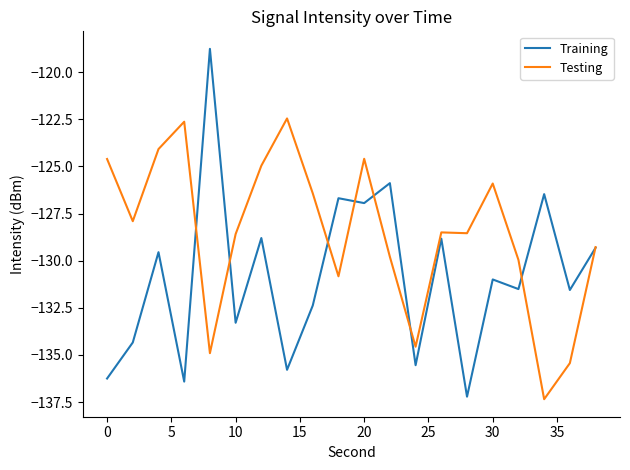

True or false: Training has more than 1 points higher than both neighbors.

True